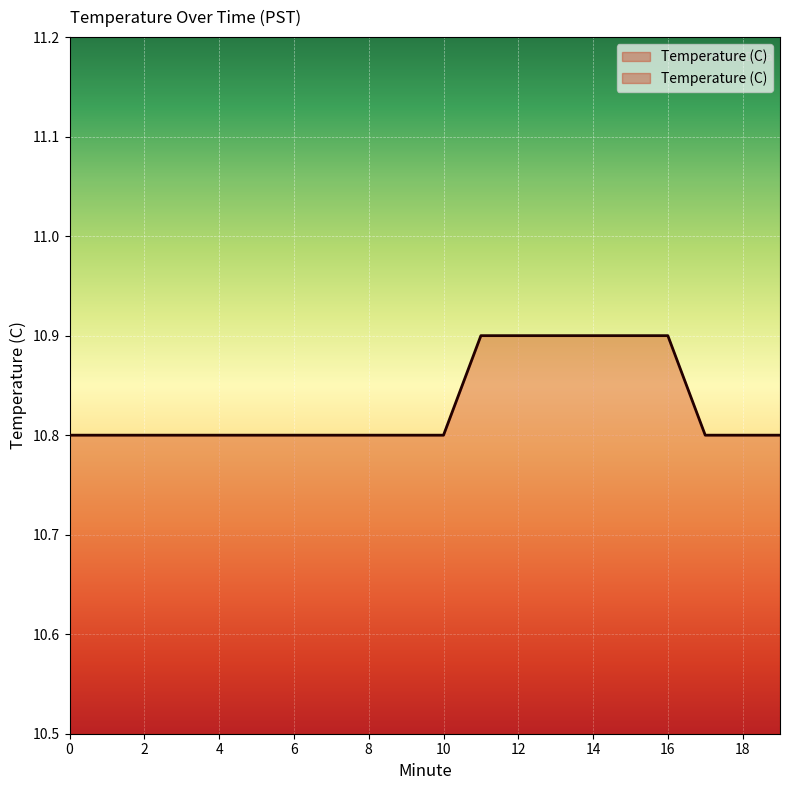

Reading left to right, what are all the values shown in this chart?

10.8	10.8	10.8	10.8	10.8	10.8	10.8	10.8	10.8	10.8	10.8	10.9	10.9	10.9	10.9	10.9	10.9	10.8	10.8	10.8